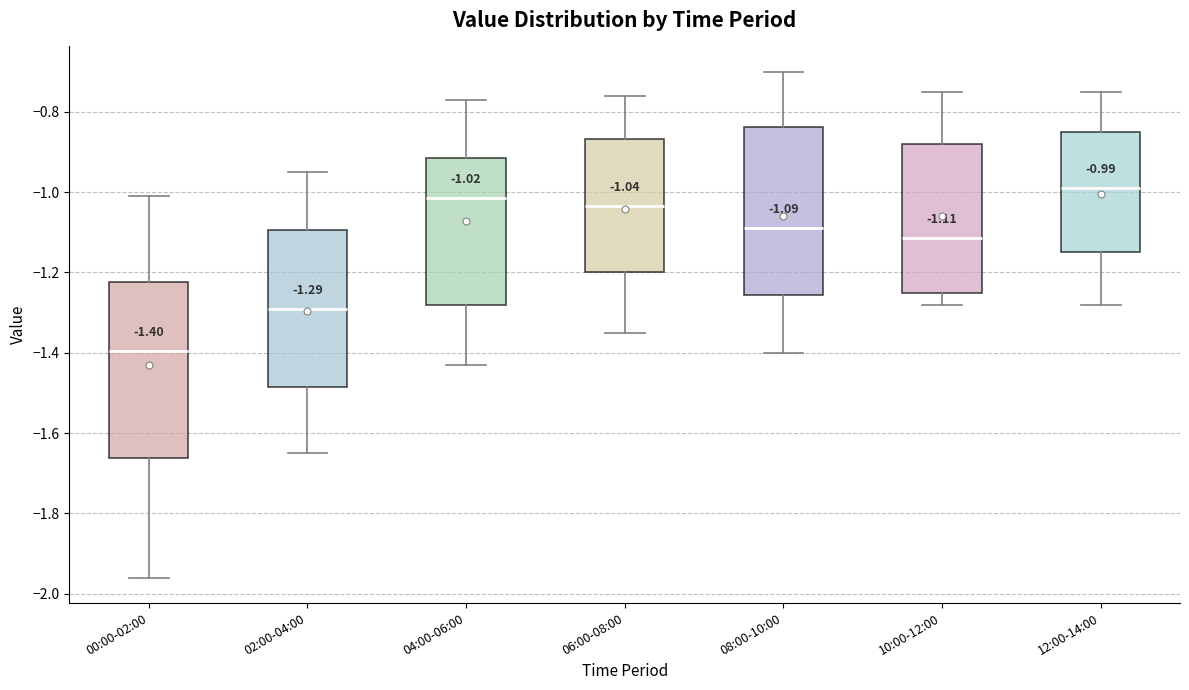

Which box's median line is the lowest?

00:00-02:00